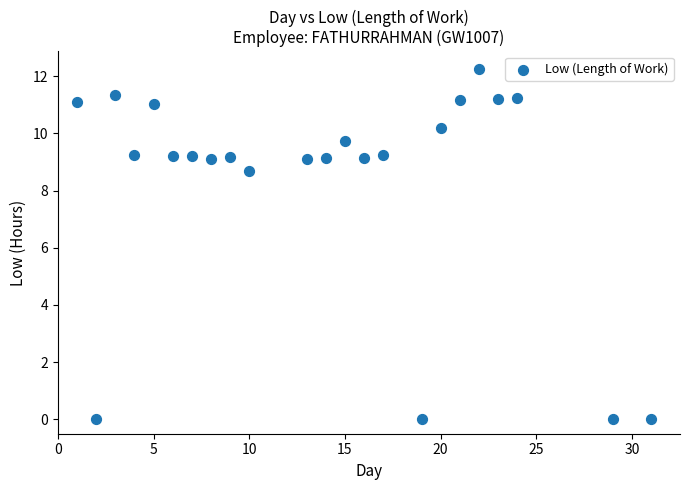

What is the range of X values (max minus min)?

30.0